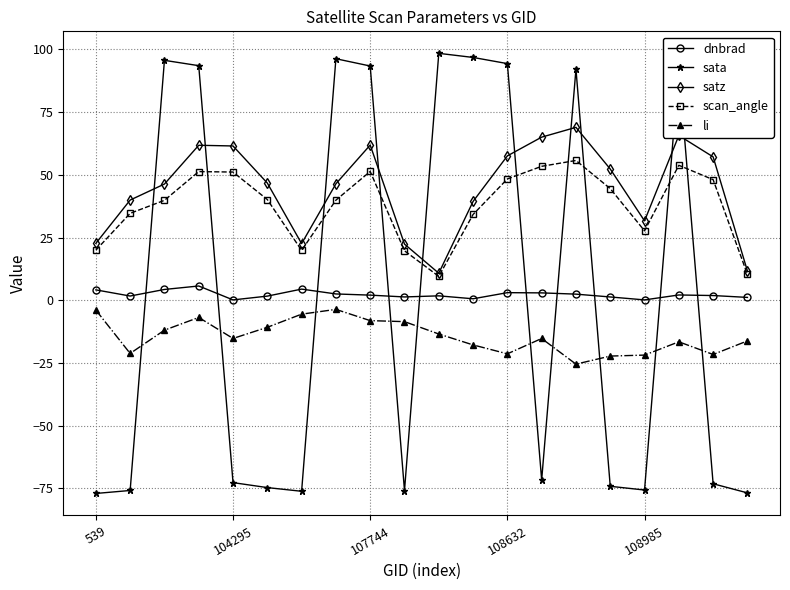

Rank the series by their maximum value, from lowest to highest.

li, dnbrad, scan_angle, satz, sata